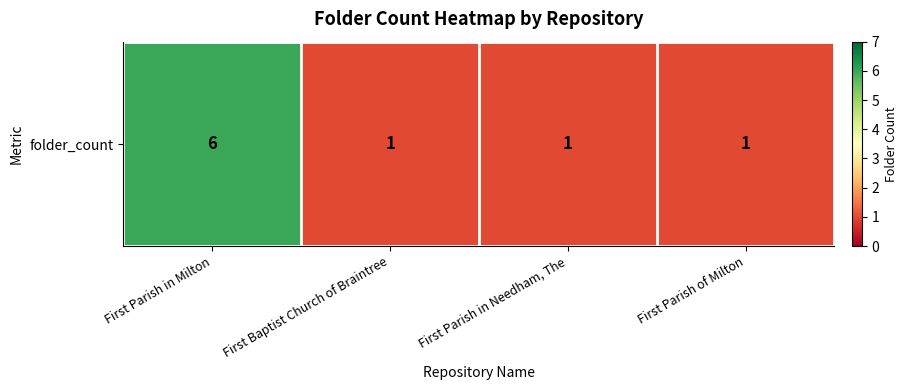

What is the greatest value displayed?

6